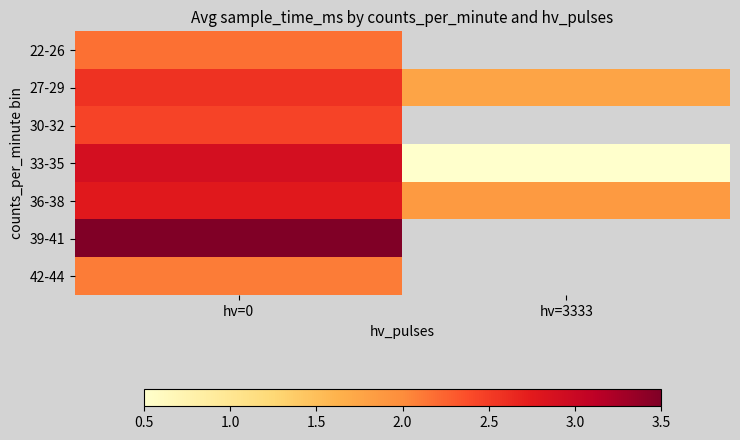

What is the highest value of the 30-32 series?

2.5